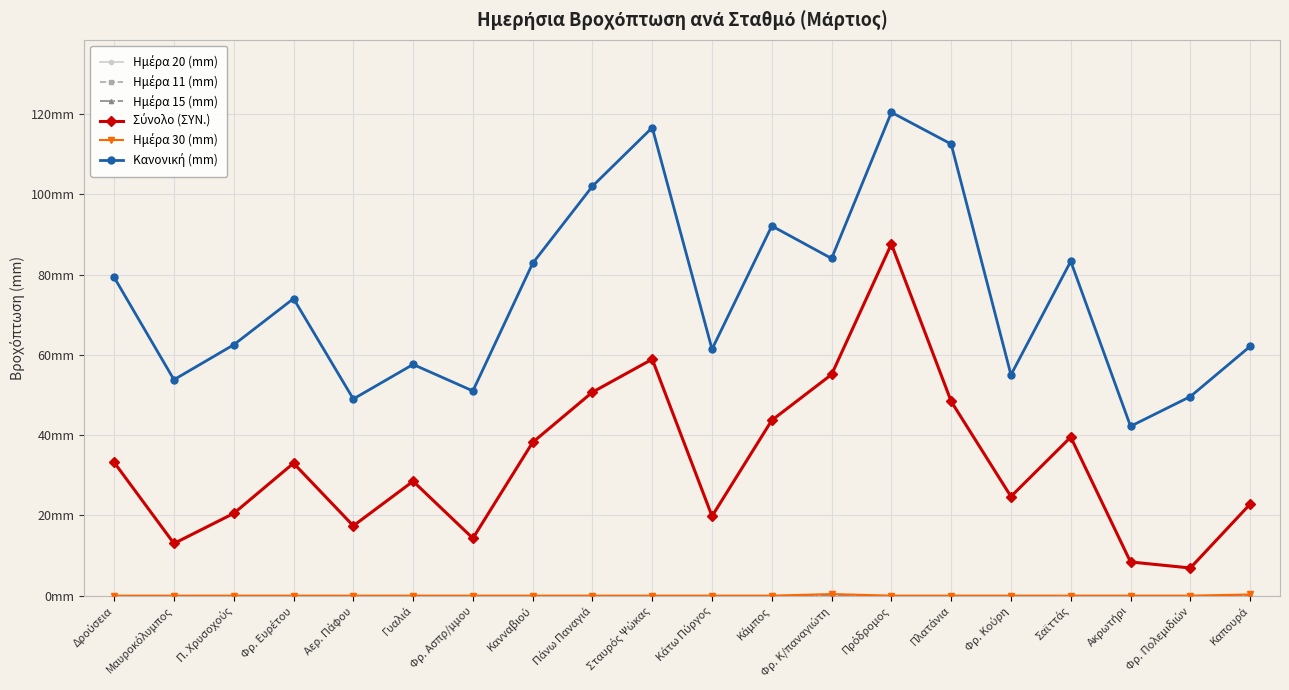

Between Πάνω Παναγιά and Κάτω Πύργος, which is larger?

Πάνω Παναγιά